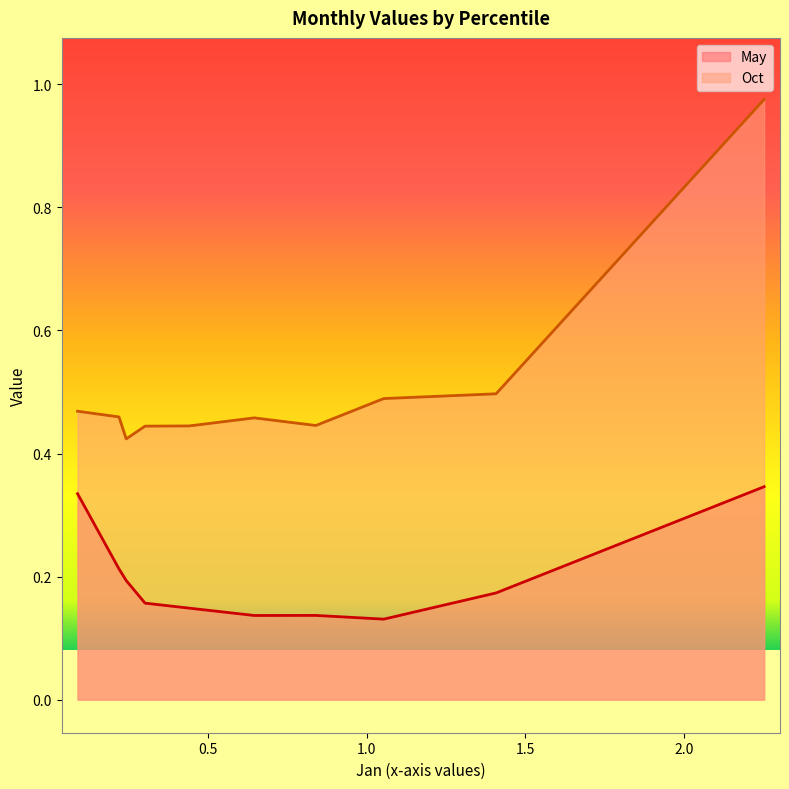

At pct65, list the series in order from smallest to largest.

May, Oct